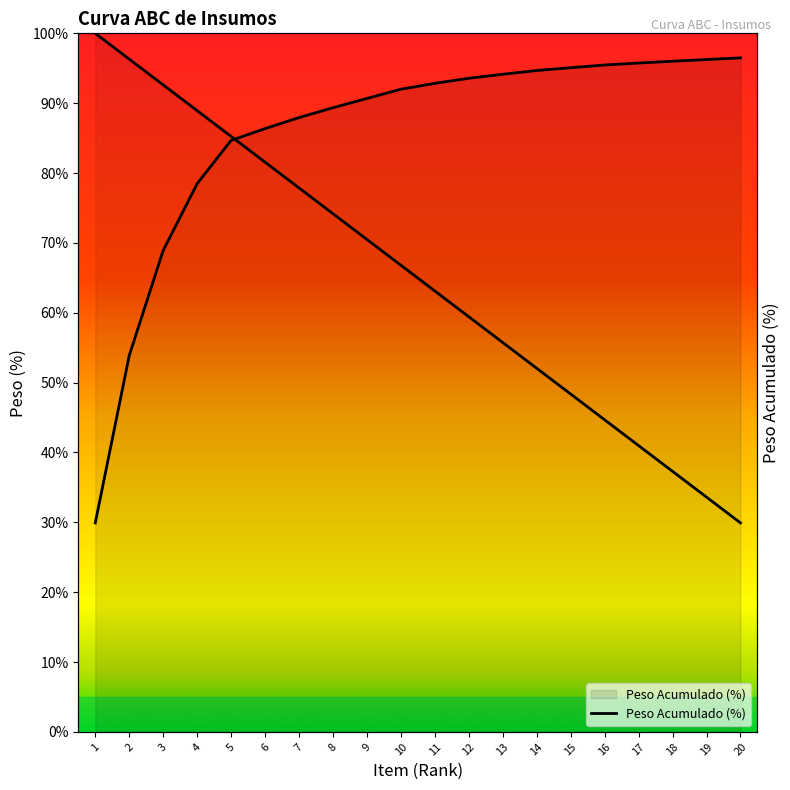

Where does the data first go above 92?

11